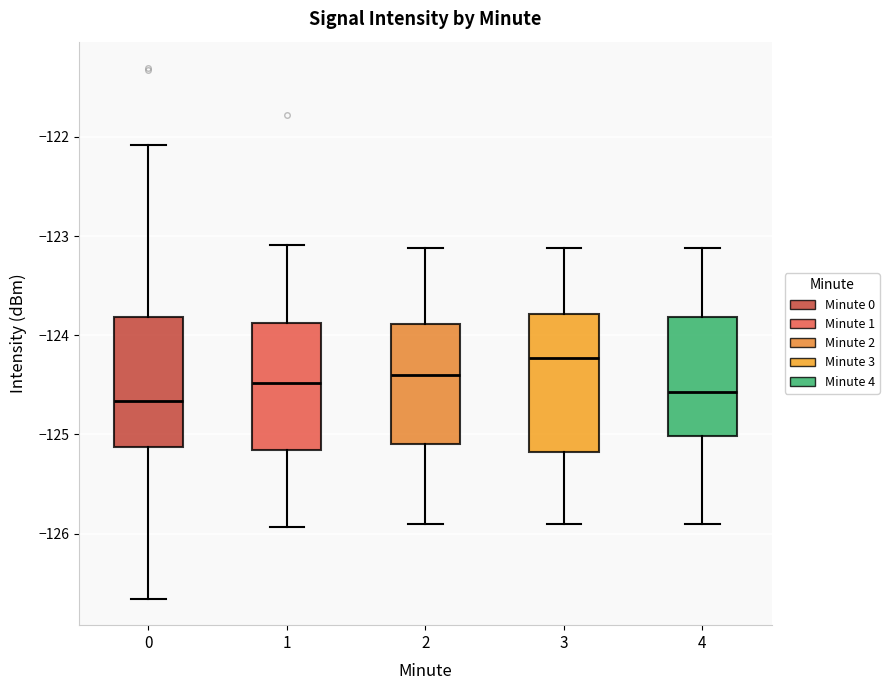

Reading left to right, transcribe this box plot: for each box, give where its median line is, the range the box spans, and where its two whiskers end, as read against the y-axis. The values are not printed on the chart, so give them approximately, as read against the axis.

0: median -124.7, box -125.1 to -123.8, whiskers -126.7 to -122.1
1: median -124.5, box -125.2 to -123.9, whiskers -125.9 to -123.1
2: median -124.4, box -125.1 to -123.9, whiskers -125.9 to -123.1
3: median -124.2, box -125.2 to -123.8, whiskers -125.9 to -123.1
4: median -124.6, box -125.0 to -123.8, whiskers -125.9 to -123.1